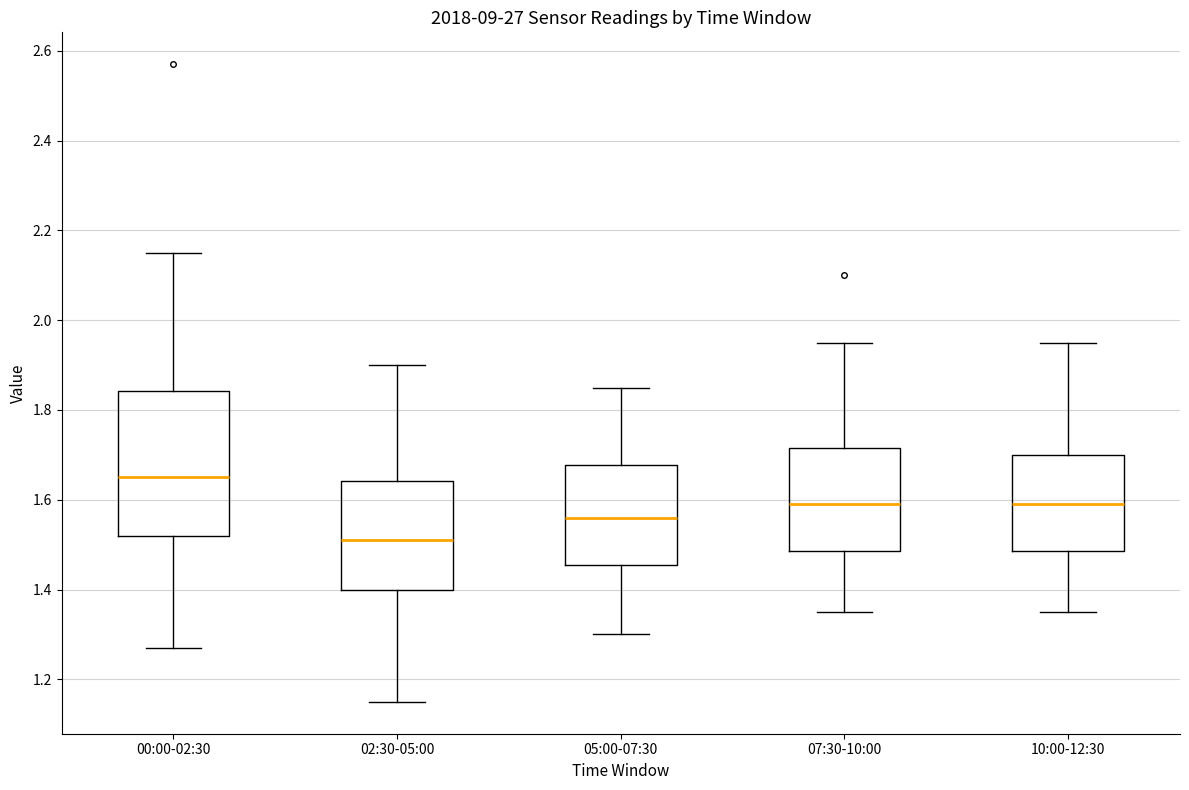

Which box is the tallest, from its lower edge to its upper edge?

00:00-02:30